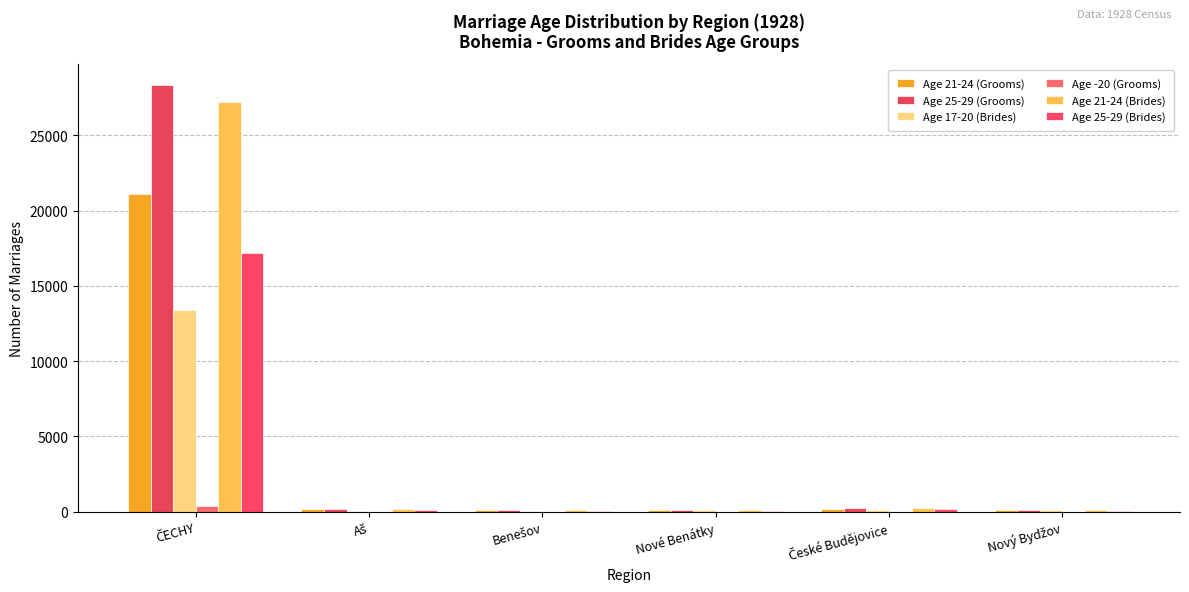

How many groups of bars are there?

6